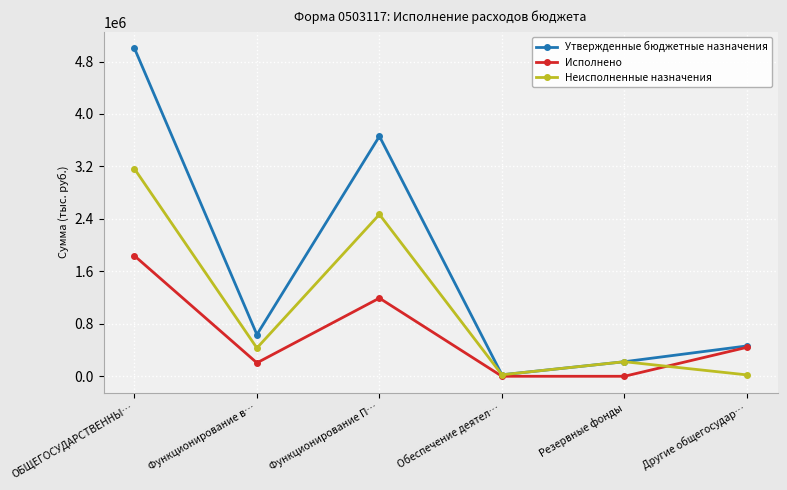

Is the value of Утвержденные бюджетные назначения at Резервные фонды greater than the value of Исполнено at ОБЩЕГОСУДАРСТВЕННЫ…?

No